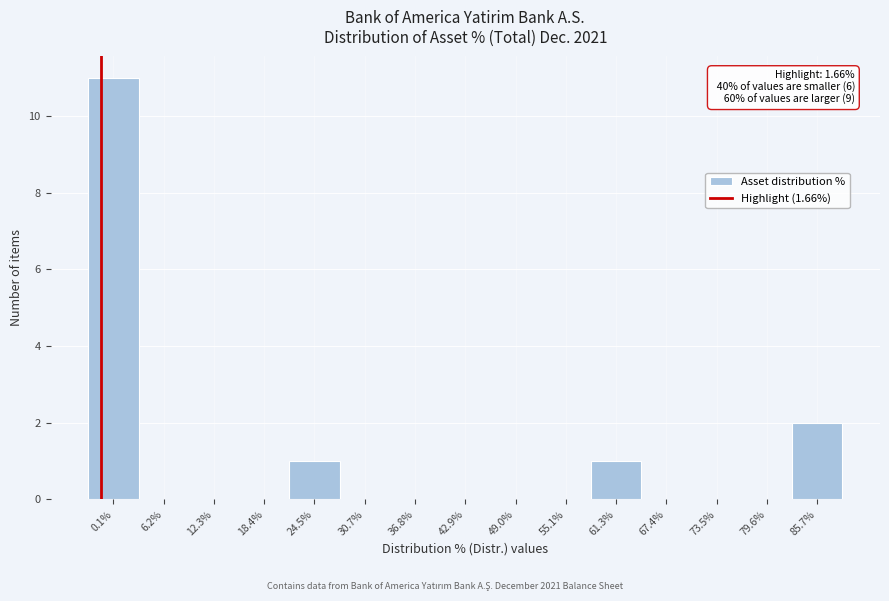

Reading left to right, transcribe all the data shown in this chart.

0.1%=11	6.2%=0	12.3%=0	18.4%=0	24.5%=1	30.7%=0	36.8%=0	42.9%=0	49.0%=0	55.1%=0	61.3%=1	67.4%=0	73.5%=0	79.6%=0	85.7%=2